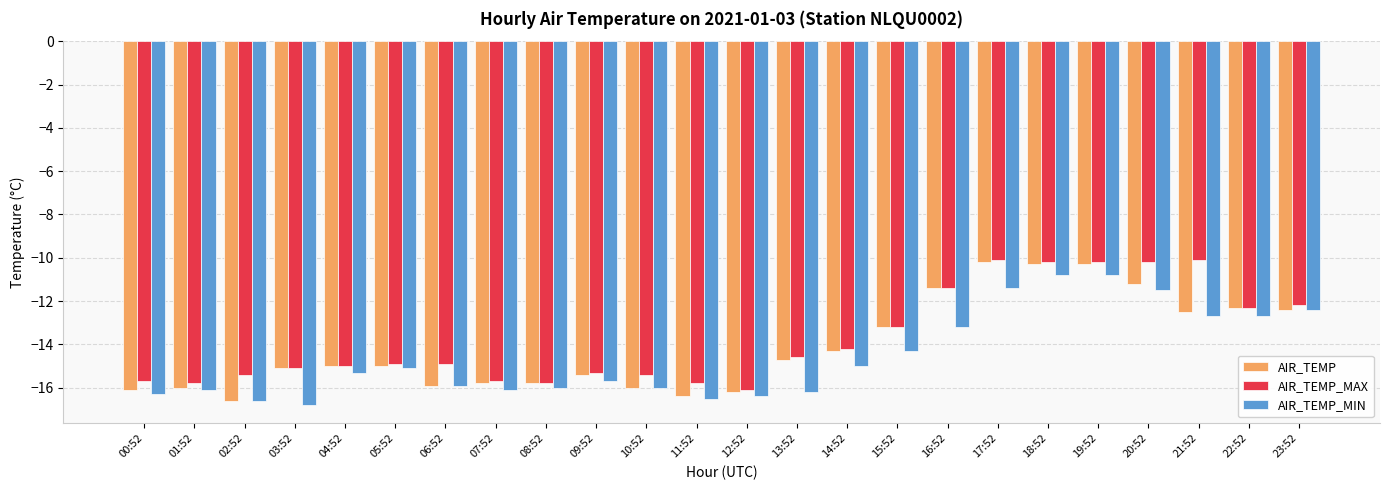

At how many categories does at least one series exceed -11?

5